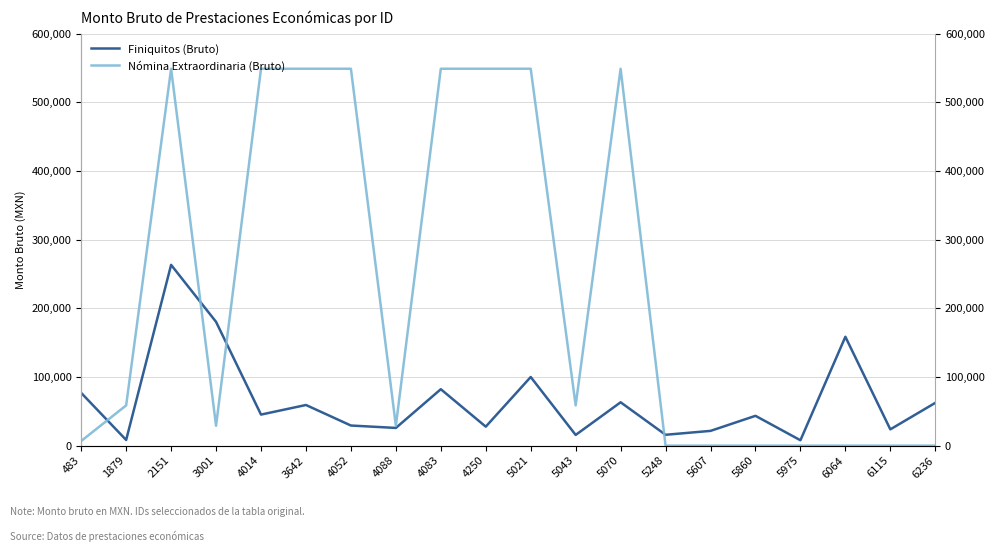

Which has a higher value, 5070 or 6115?

5070